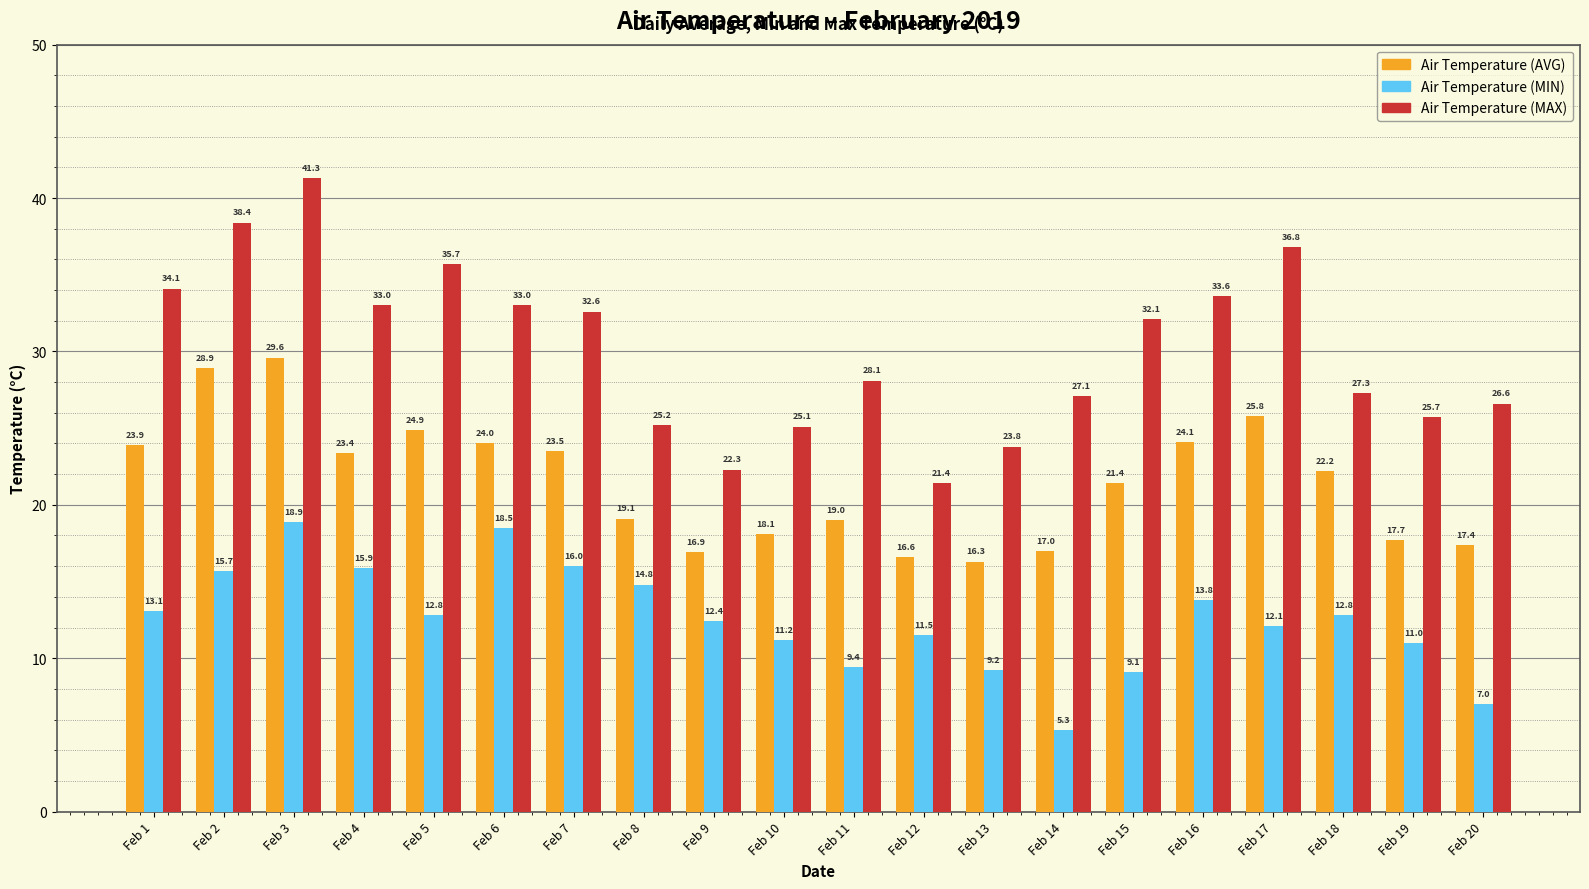

Which category has the lowest value in the Air Temperature (MAX) series?

Feb 12